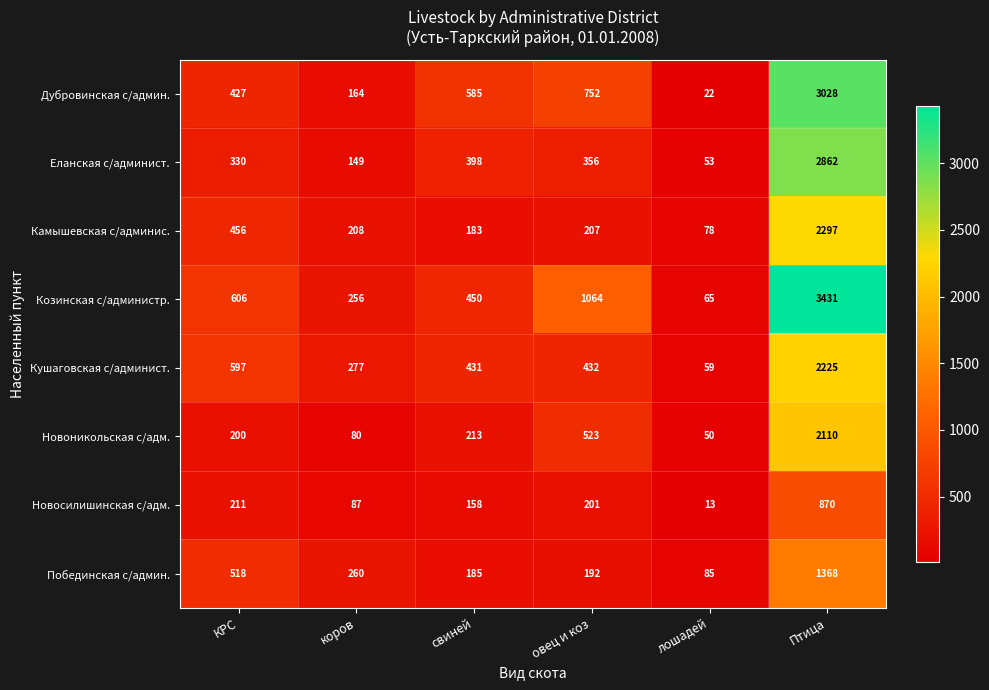

Is it true that Побединская с/админ. equals 951 at Птица?

False